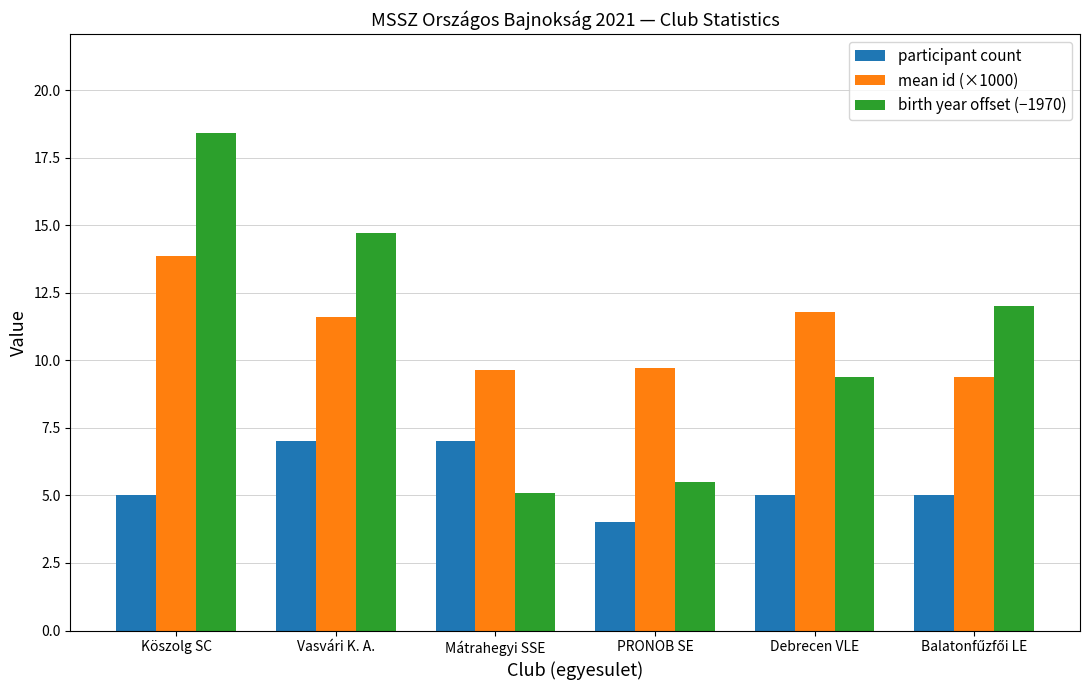

What is the greatest value displayed?

18.4